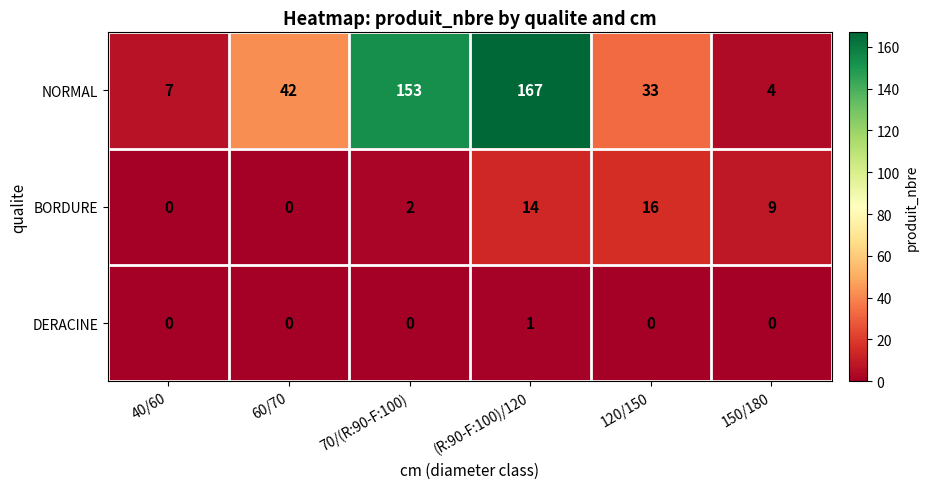

Which series has the largest range (max minus min)?

NORMAL